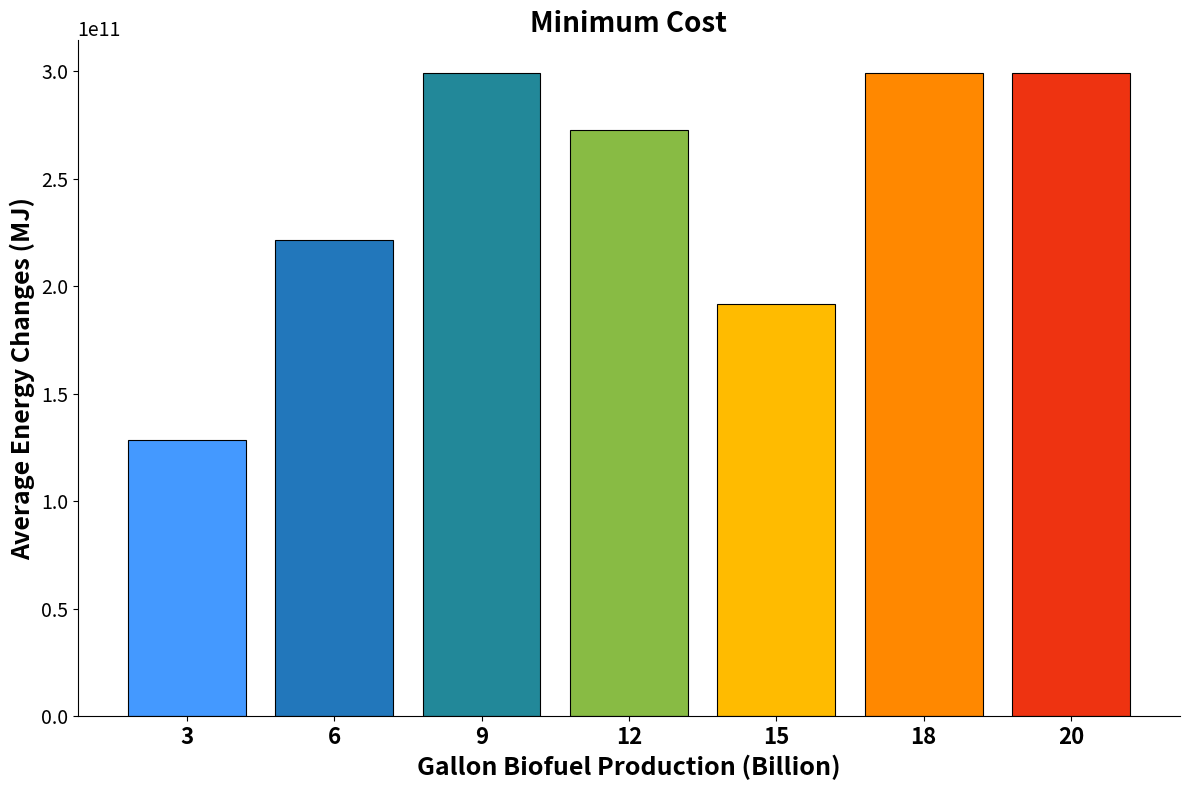

Read the value at 20.

299401197604.8